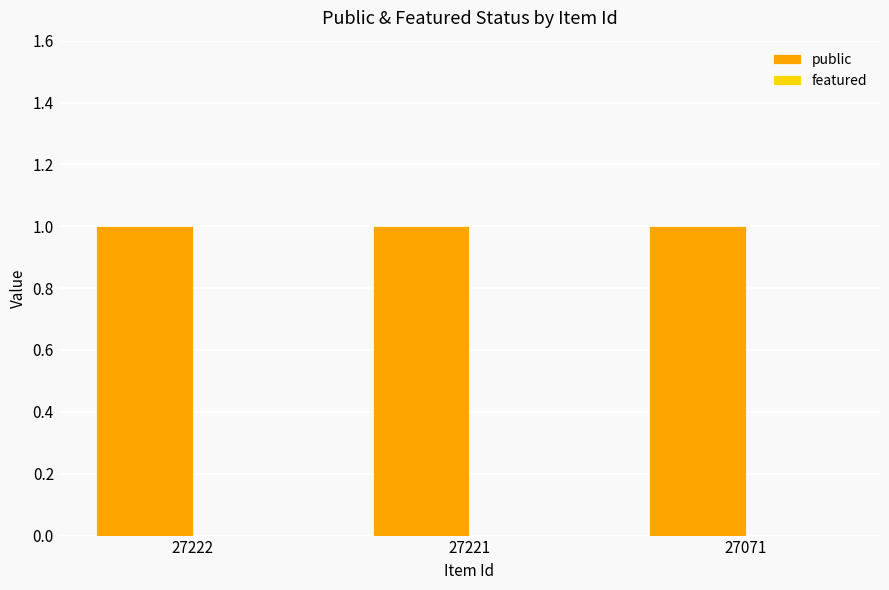

What is the total value across all series at 27222?

1